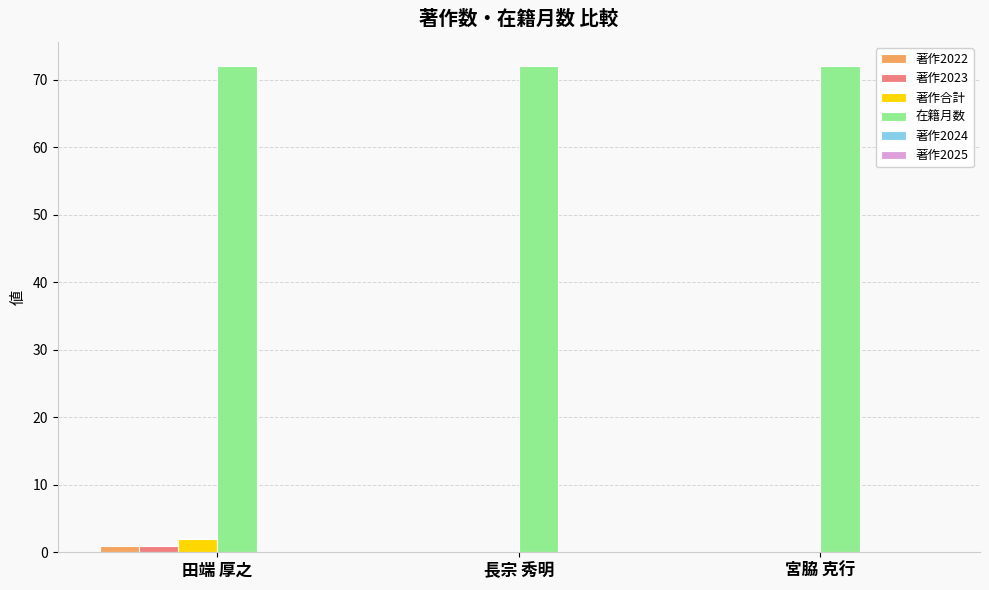

Is it true that 著作2023 equals 1 at 田端 厚之?

True